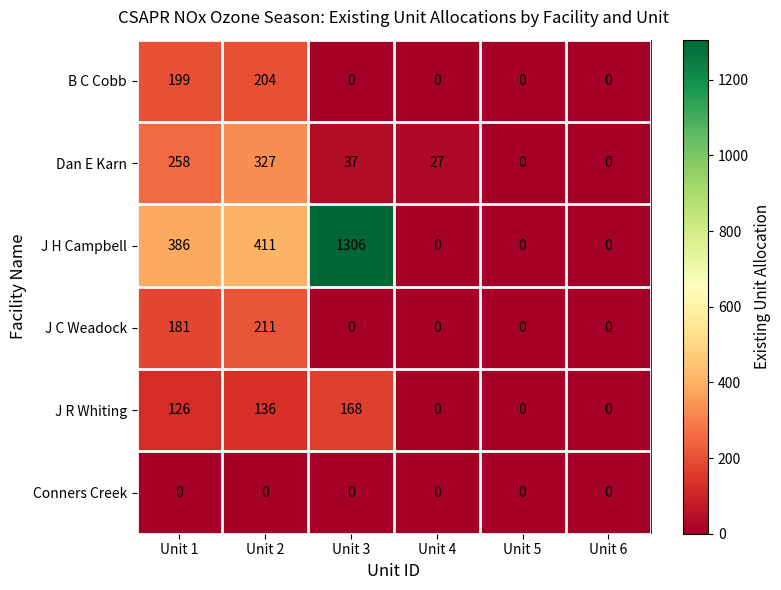

Rank the series by their maximum value, from highest to lowest.

J H Campbell, Dan E Karn, J C Weadock, B C Cobb, J R Whiting, Conners Creek